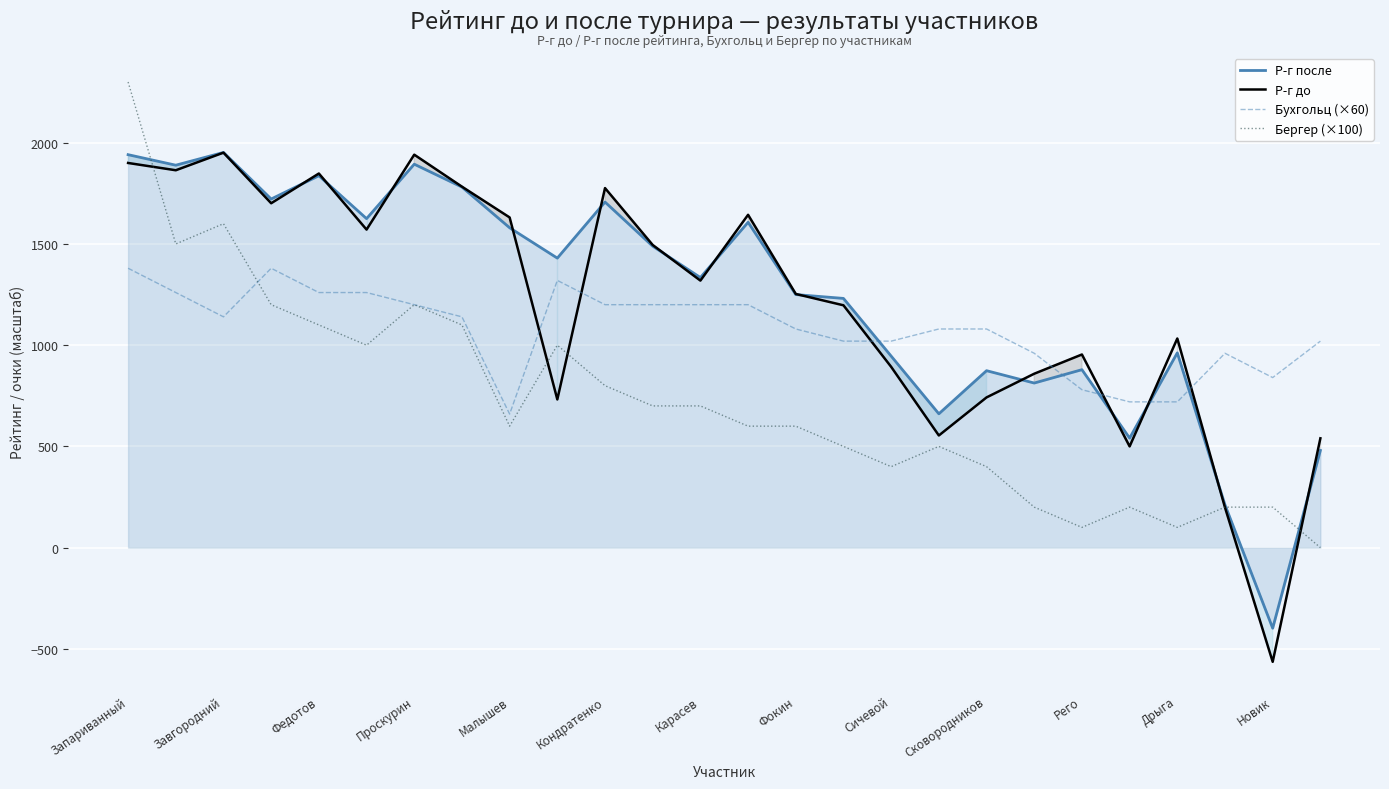

At which category is the sum across all series the highest?

Запариванный